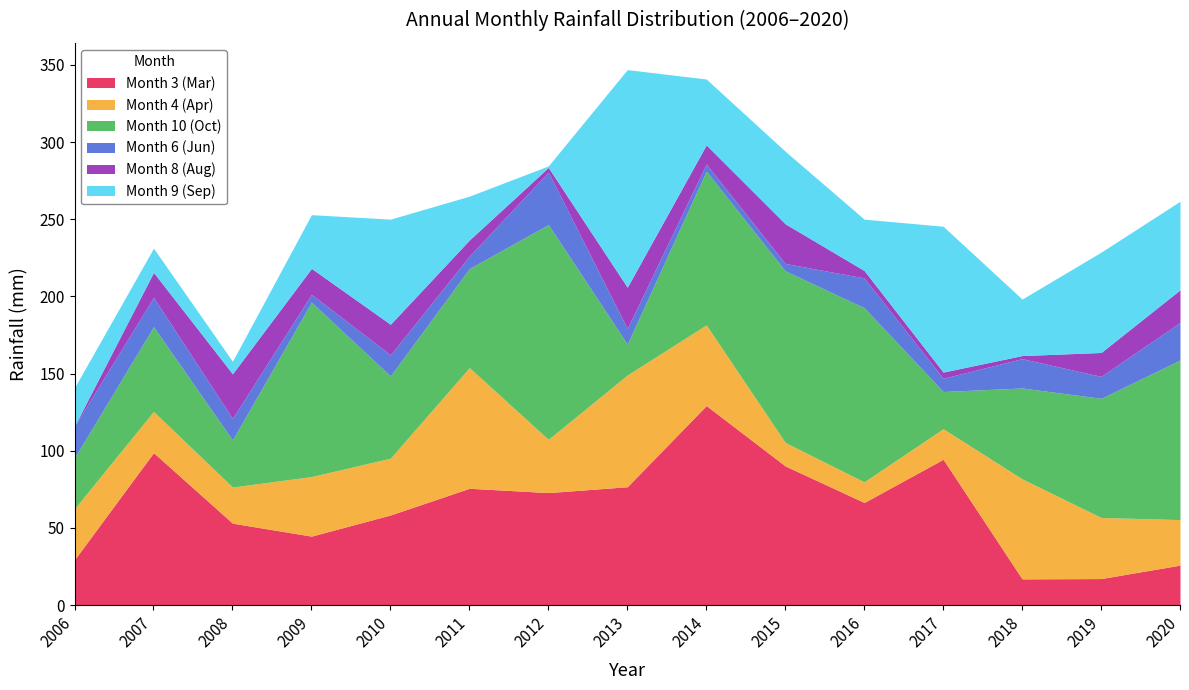

What is the sum of all Month 10 (Oct) values?

1080.6